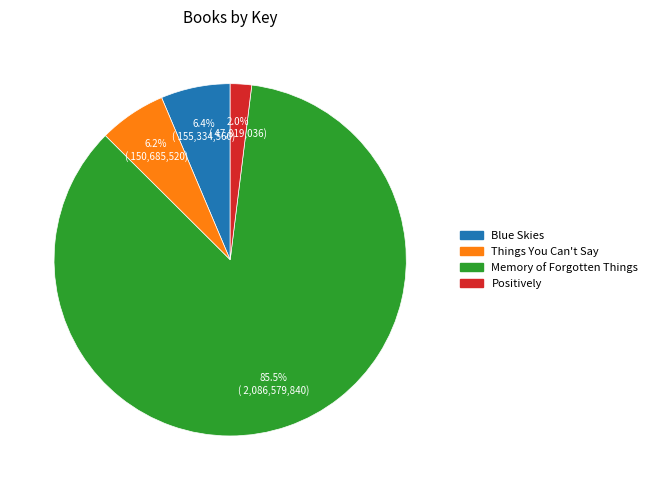

How many segments does this pie chart have?

4